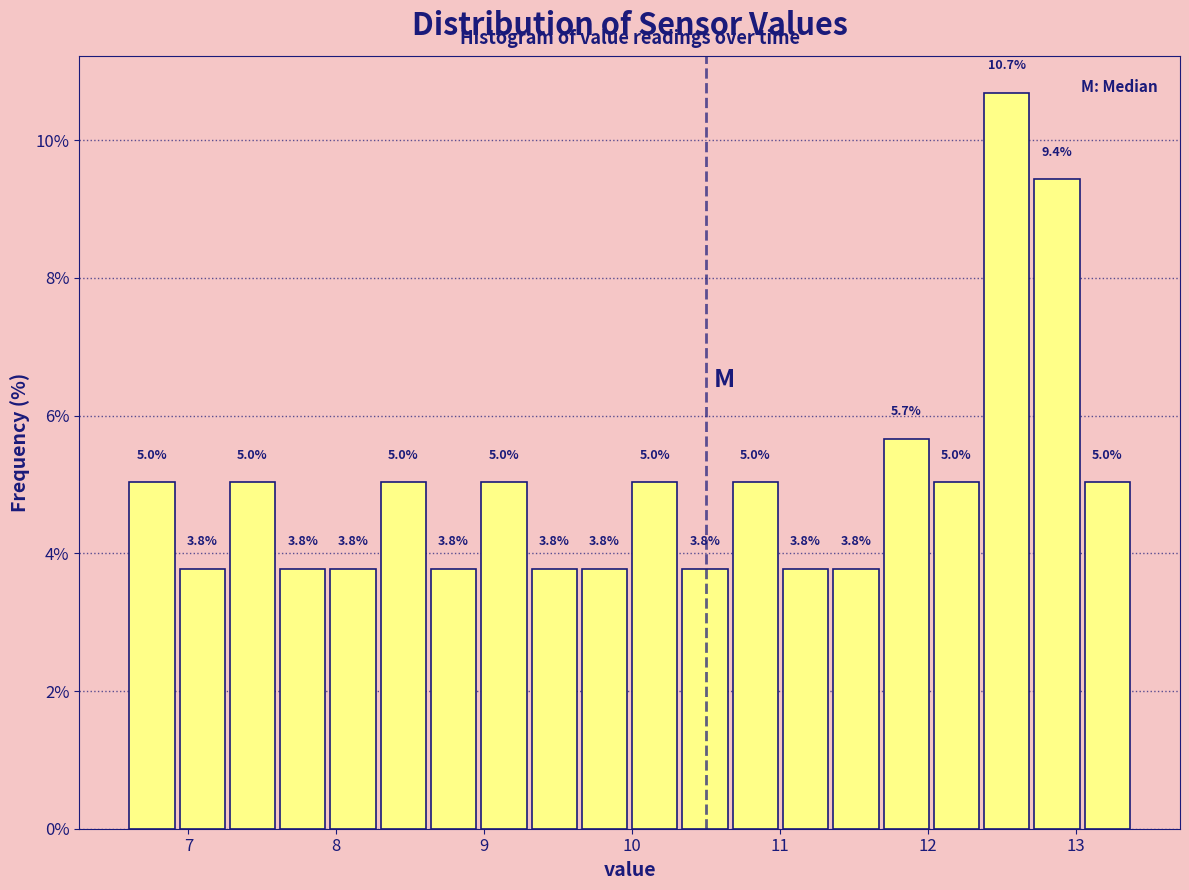

Around what value on the x-axis is the tallest bar? Give the approximate position of its centre, as read against the axis.

12.5